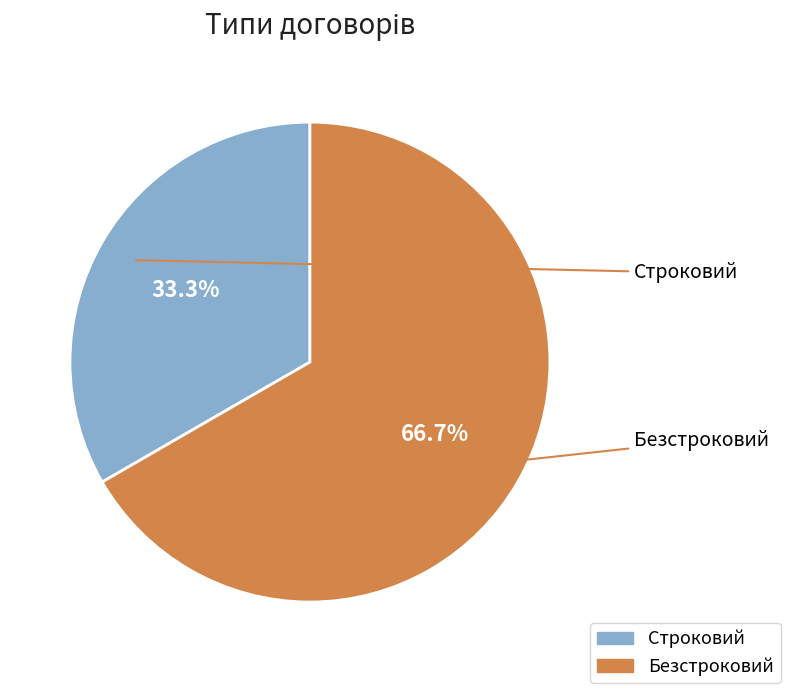

How many slices are in this pie chart?

2